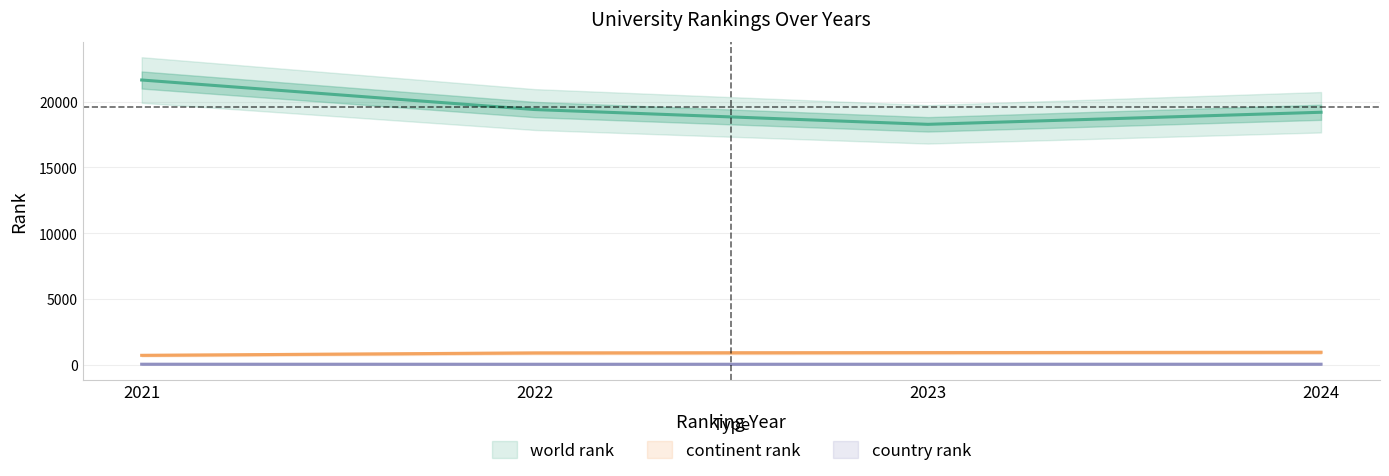

What is the average value of the country rank series?

48